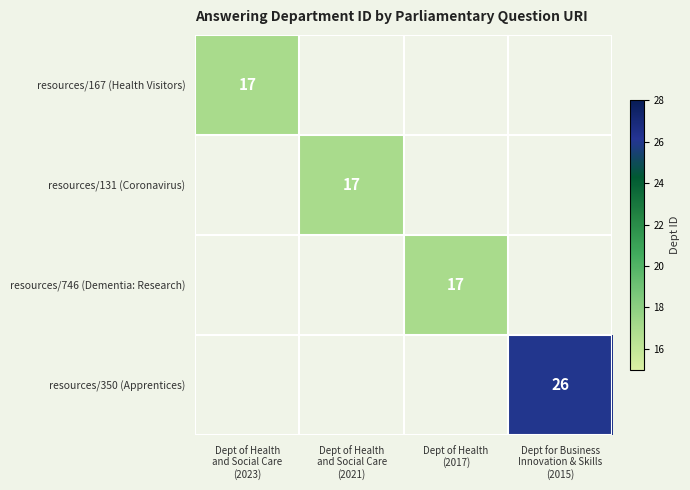

At how many categories does at least one series exceed 19?

1